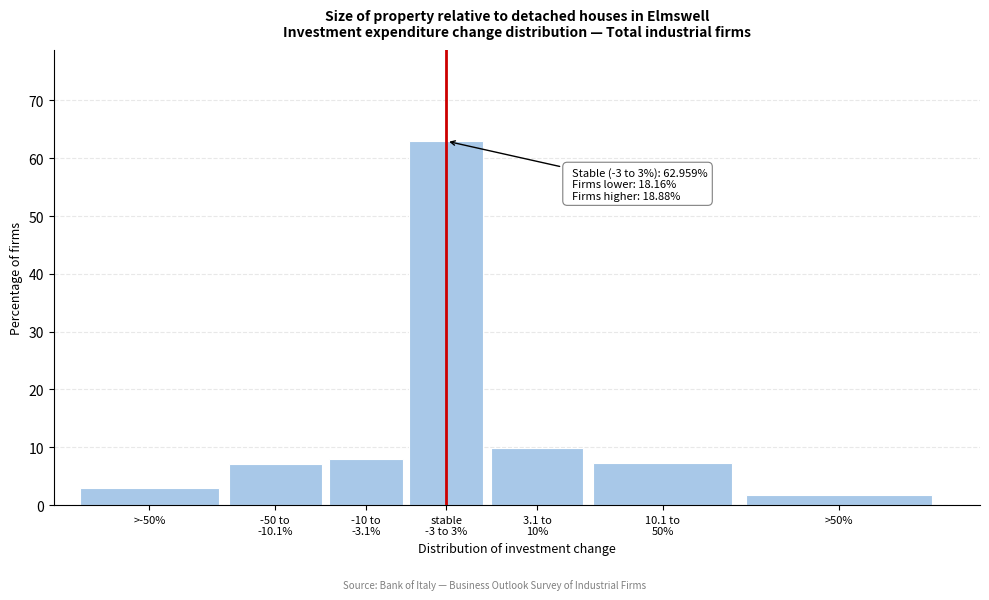

What is the difference between the maximum and minimum values?

61.2